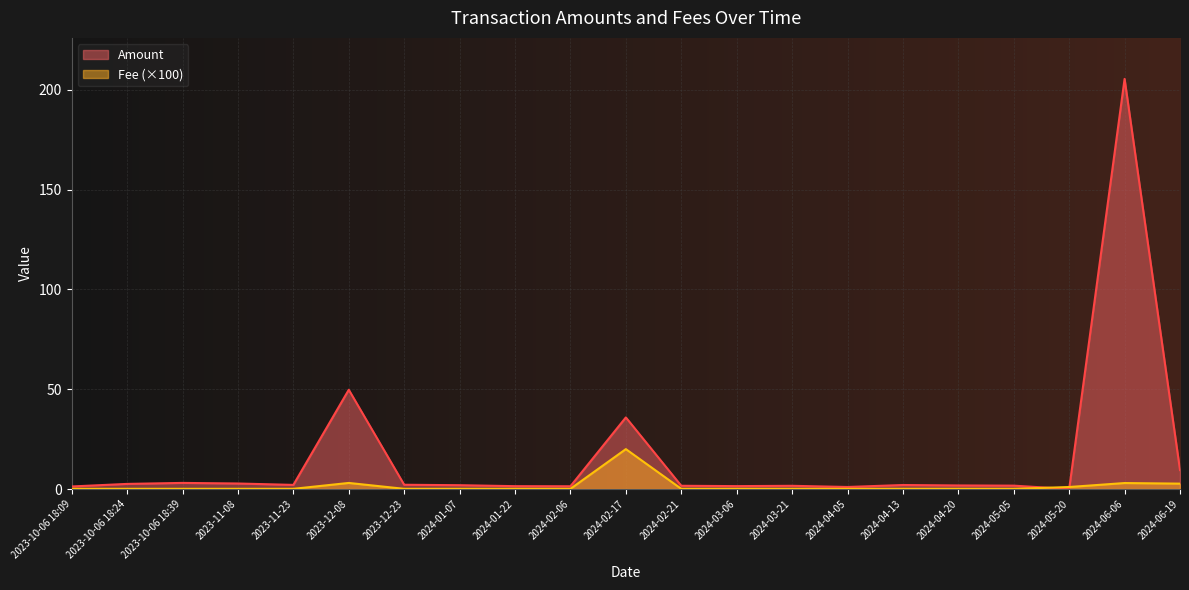

Reading right to left, list all the values displayed in this chart.

Amount: 2024-06-19=9.5	2024-06-06=205.5	2024-05-20=0.0	2024-05-05=1.7	2024-04-20=1.8	2024-04-13=2.0	2024-04-05=1.0	2024-03-21=1.6	2024-03-06=1.5	2024-02-21=1.6	2024-02-17=35.9	2024-02-06=1.4	2024-01-22=1.4	2024-01-07=1.9	2023-12-23=2.1	2023-12-08=49.7	2023-11-23=2.1	2023-11-08=2.8	2023-10-06 18:39=3.1	2023-10-06 18:24=2.6	2023-10-06 18:09=1.3
Fee: 2024-06-19=2.7	2024-06-06=3.0	2024-05-20=1.0	2024-05-05=0.1	2024-04-20=0.1	2024-04-13=0.1	2024-04-05=0.1	2024-03-21=0.1	2024-03-06=0.1	2024-02-21=0.1	2024-02-17=20.0	2024-02-06=0.1	2024-01-22=0.1	2024-01-07=0.1	2023-12-23=0.1	2023-12-08=3.0	2023-11-23=0.1	2023-11-08=0.1	2023-10-06 18:39=0.1	2023-10-06 18:24=0.1	2023-10-06 18:09=0.1